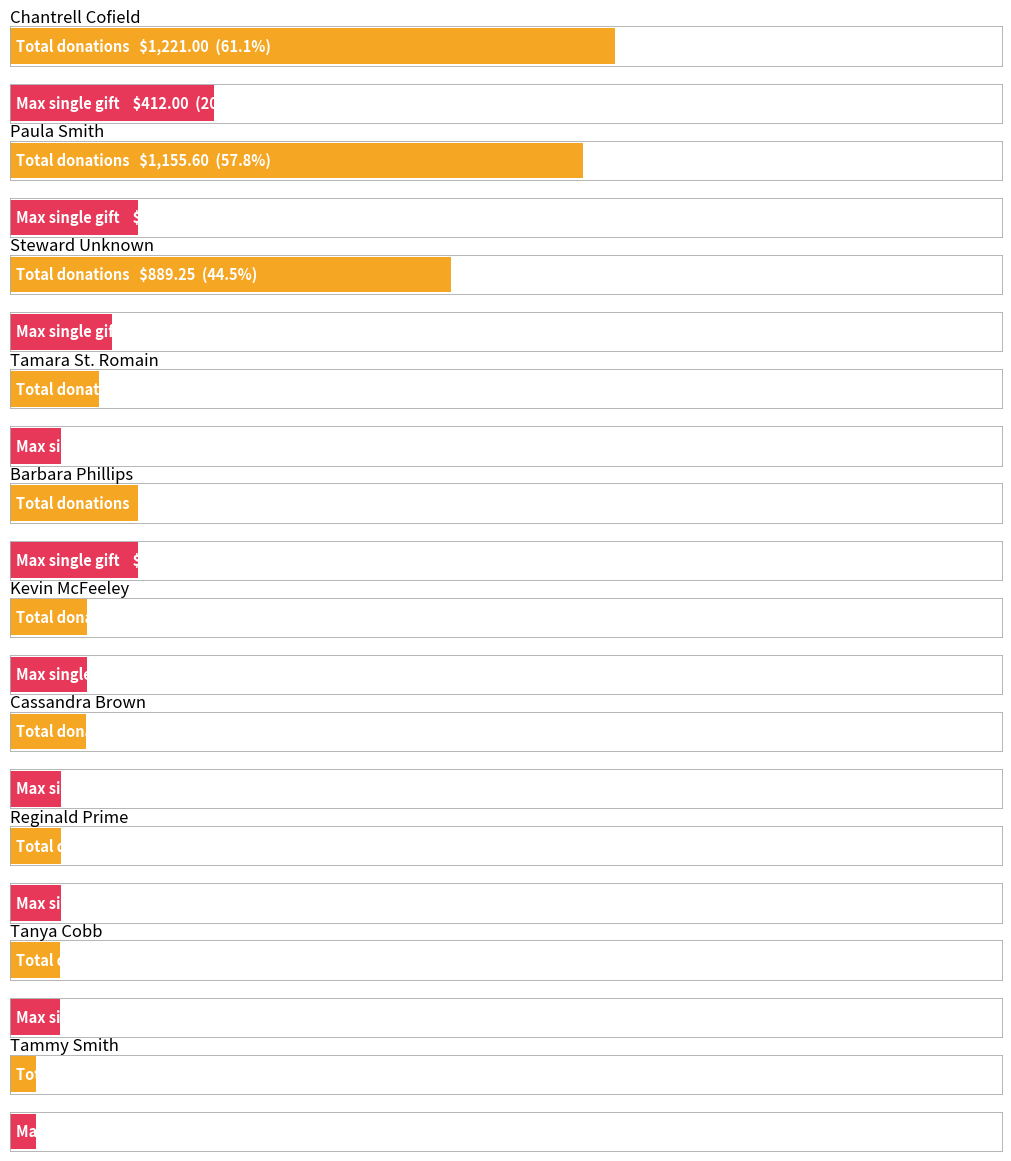

Between Kevin McFeeley and Cassandra Brown, which is larger?

Kevin McFeeley